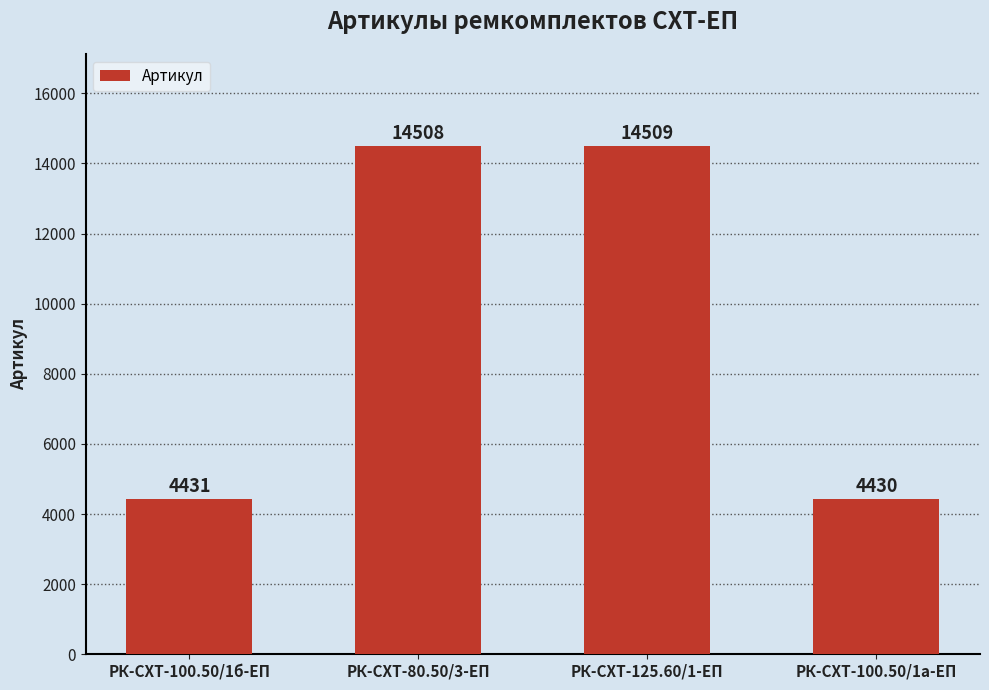

At which category does the chart reach its minimum across all series?

РК-СХТ-100.50/1а-ЕП